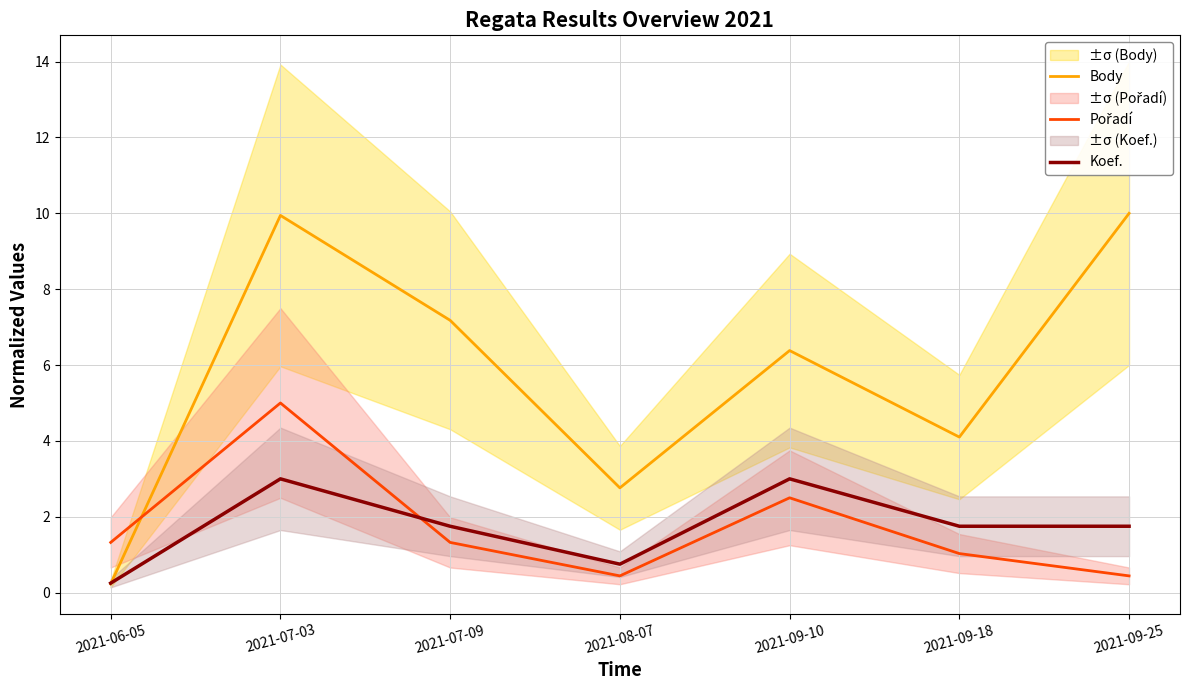

Count the number of categories in the chart.

7